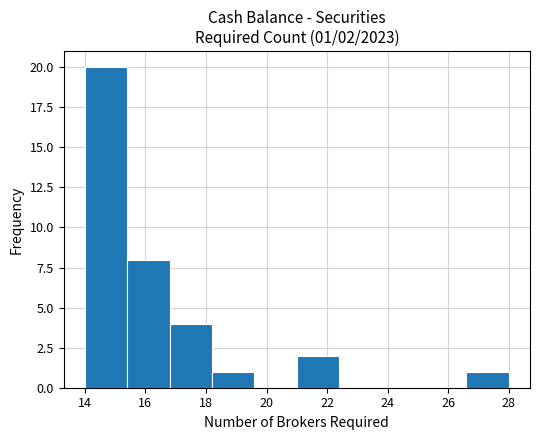

Over which range of the x-axis is the bar tallest?

14.0 to 15.4